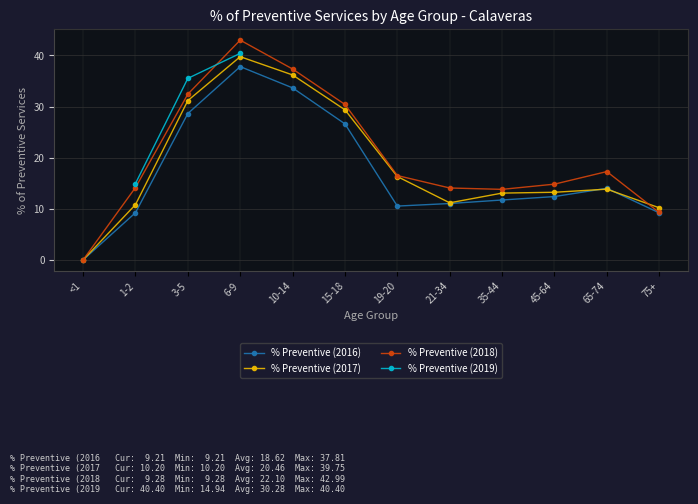

Rank the series at 35-44 from highest to lowest value.

% Preventive (2018), % Preventive (2017), % Preventive (2016)